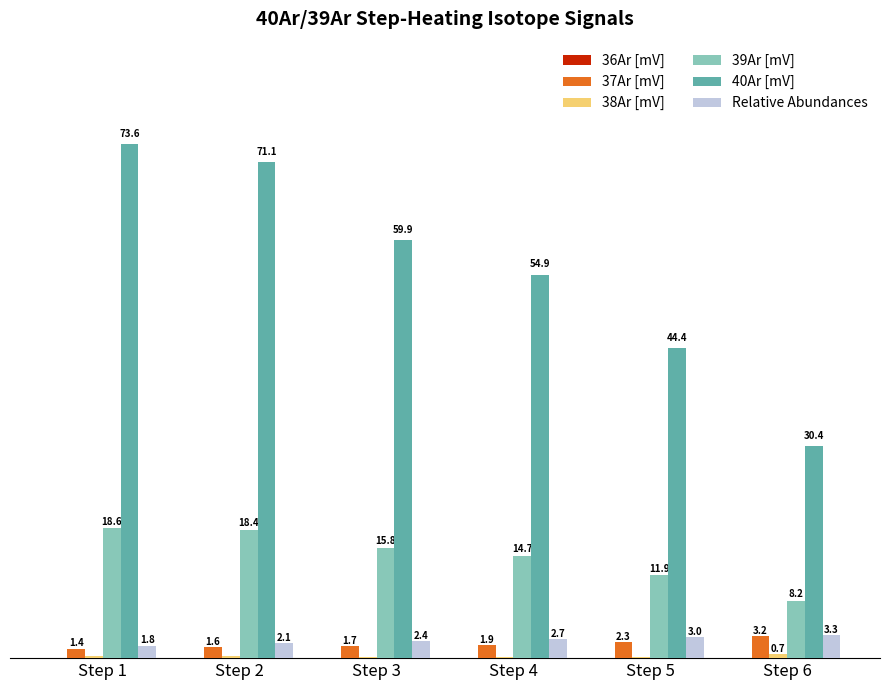

Which label corresponds to the largest value in the chart?

Step 1